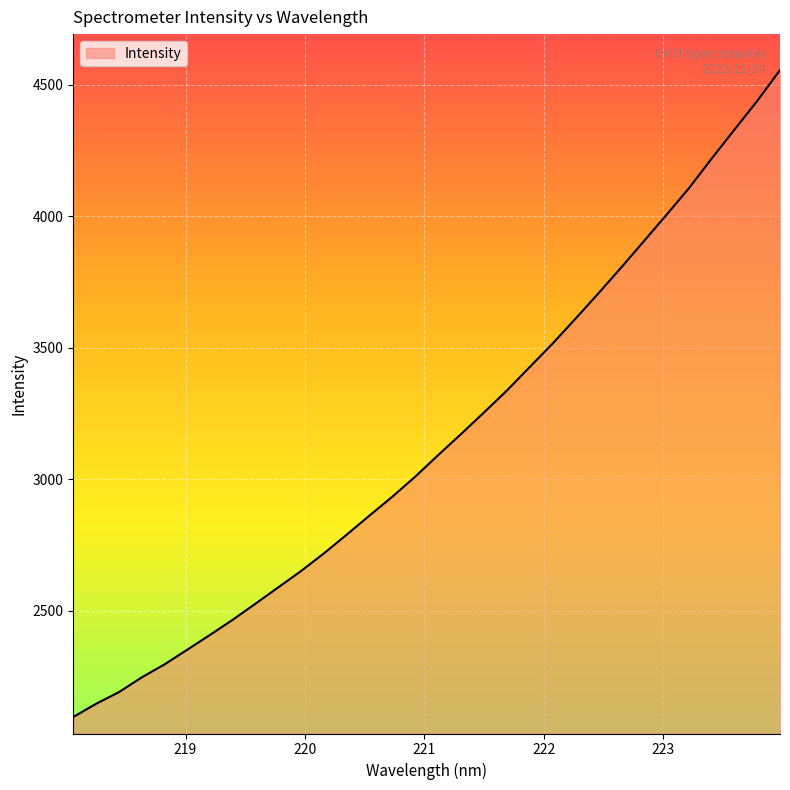

What is the smallest value displayed?

2095.7